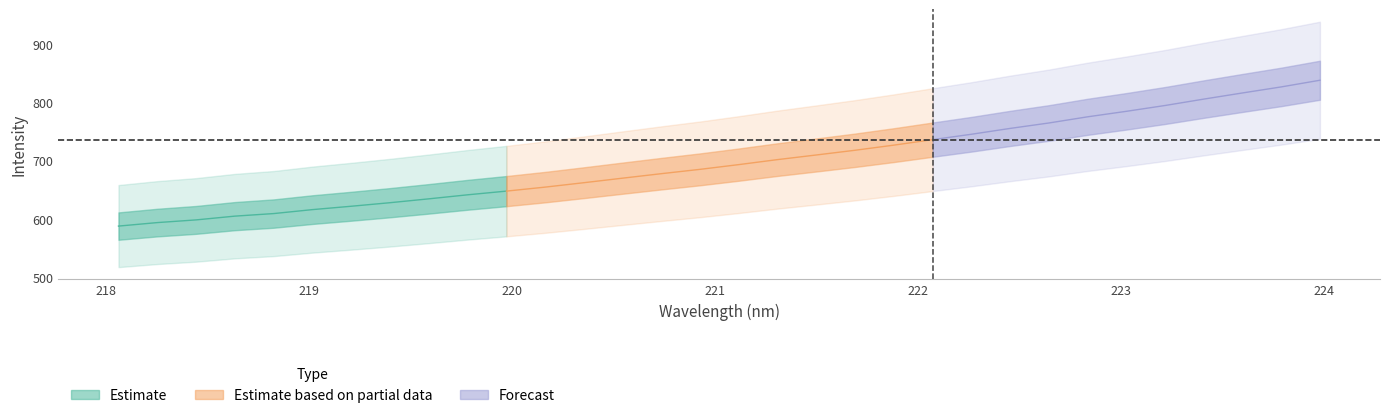

Reading right to left, what are all the values shown in this chart?

wavelength: 224.0	223.8	223.6	223.4	223.2	223.0	222.8	222.6	222.5	222.3	222.1	221.9	221.7	221.5	221.3	221.1	220.9	220.7	220.5	220.4	220.2	220.0	219.8	219.6	219.4	219.2	219.0	218.8	218.6	218.4	218.3	218.1
intensity: 838.5	827.0	816.6	806.0	795.1	785.0	775.6	765.0	755.7	745.6	736.4	727.0	718.2	710.0	702.1	693.5	685.4	677.9	670.2	662.4	654.8	647.9	641.6	634.6	628.0	621.9	616.1	609.3	604.9	598.4	593.8	587.8